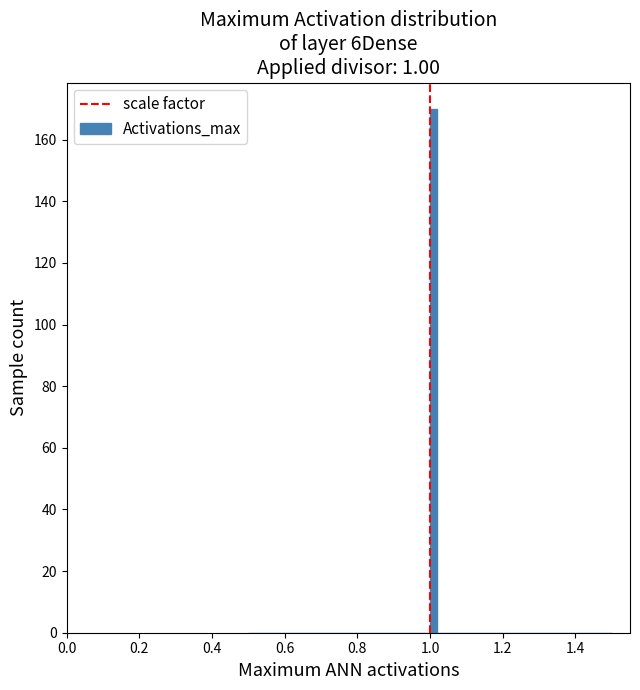

Read against the x-axis, roughly where is the centre of the tallest bar?

1.02